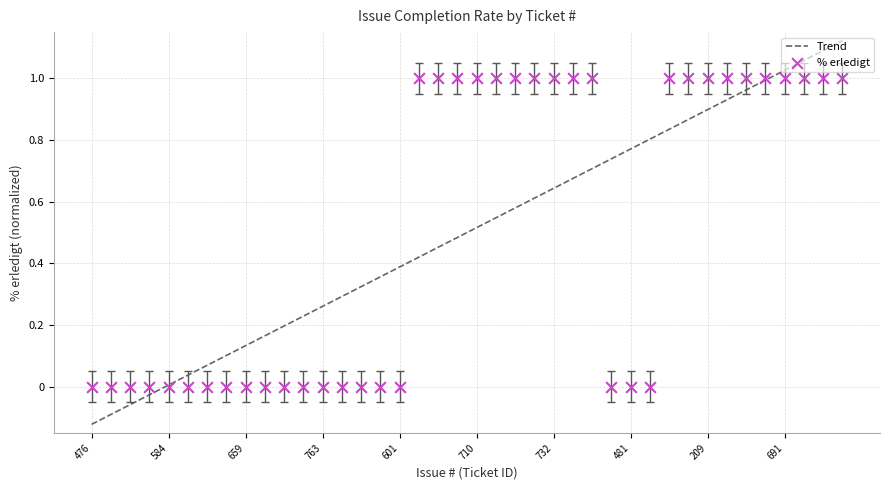

Which series contains the lowest Y value?

Trend